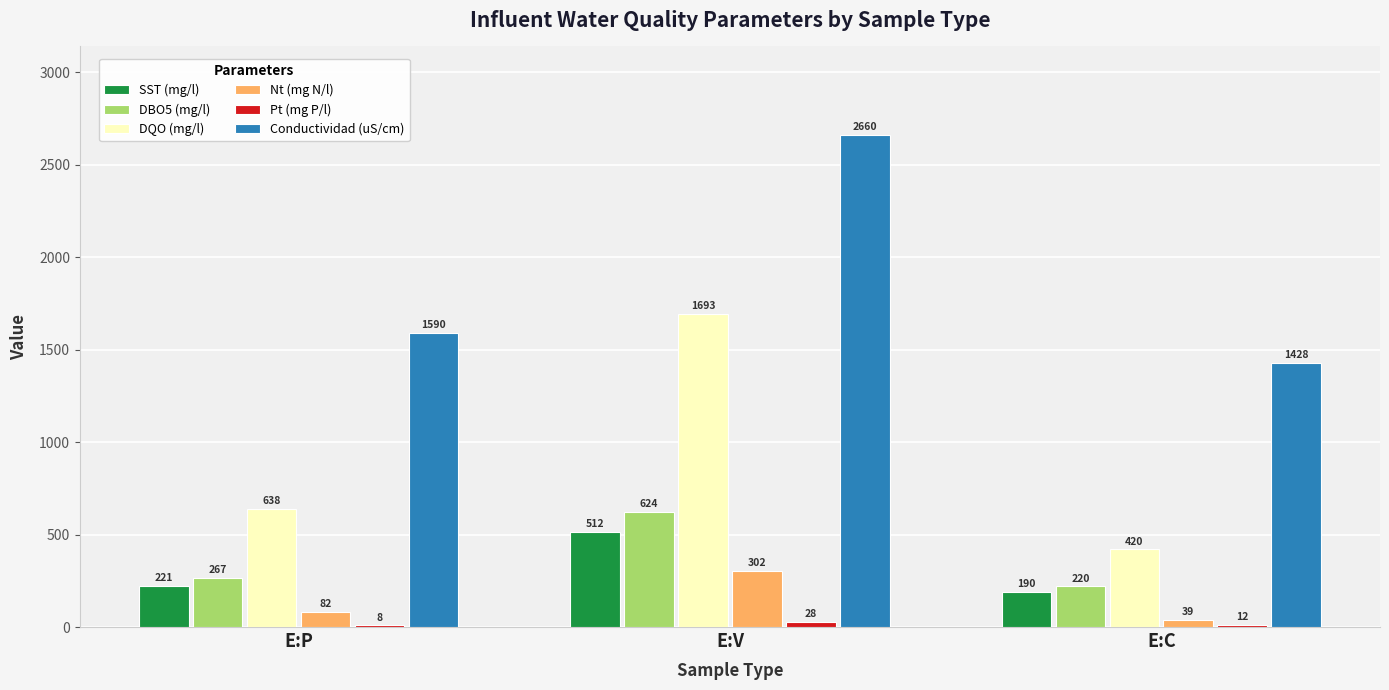

What is the sum of all DBO5 (mg/l) values?

1111.0